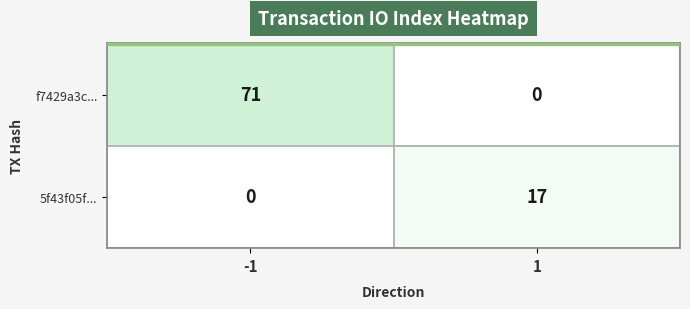

What is the difference between the 5f43f05f... values at -1 and 1?

17